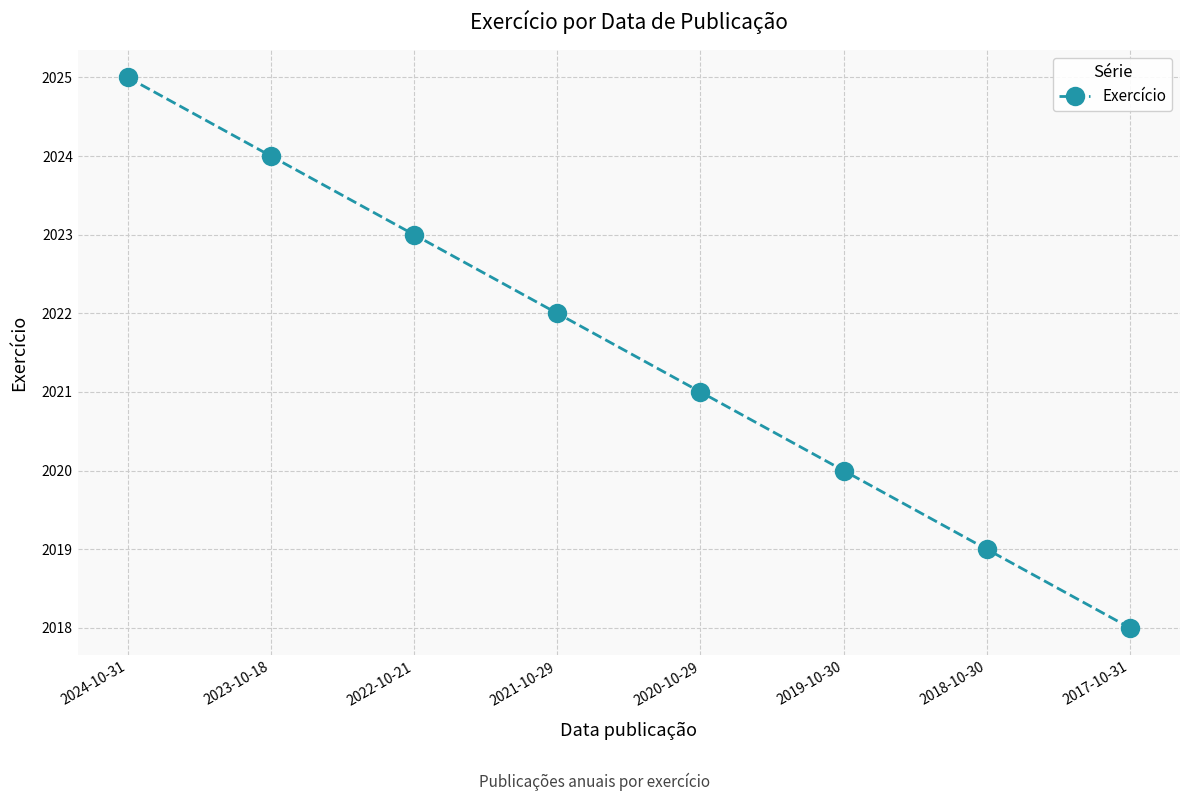

How many lines are shown in the chart?

1